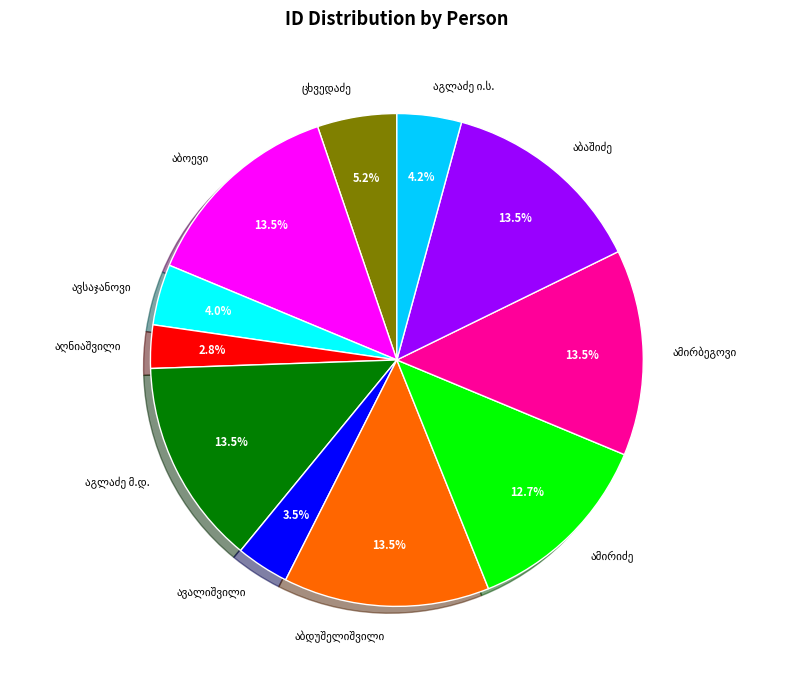

Does any single category account for the majority?

No